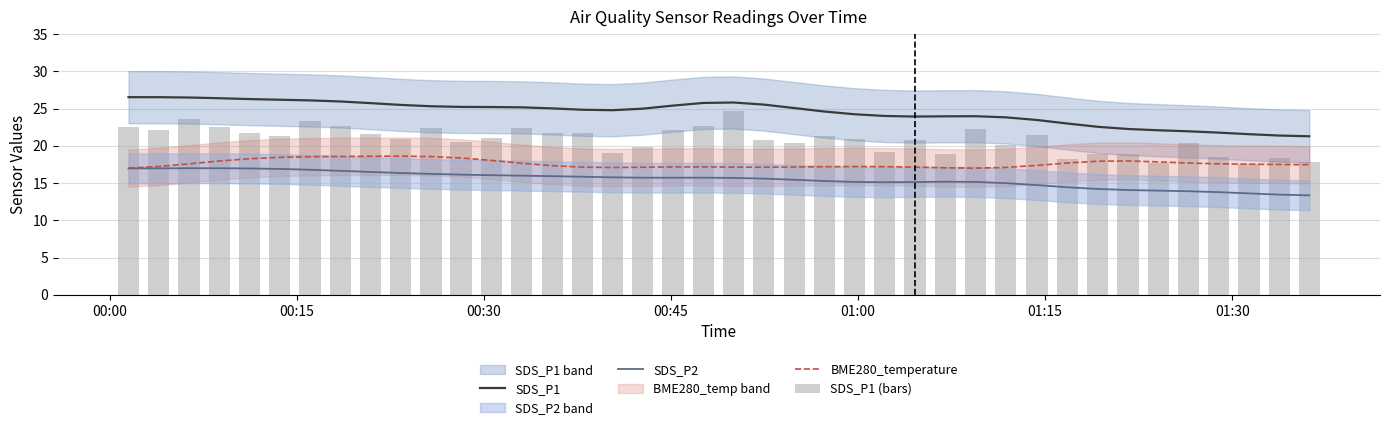

Rank the series by their maximum value, from lowest to highest.

SDS_P2, BME280_temperature, SDS_P1 (bars), SDS_P1